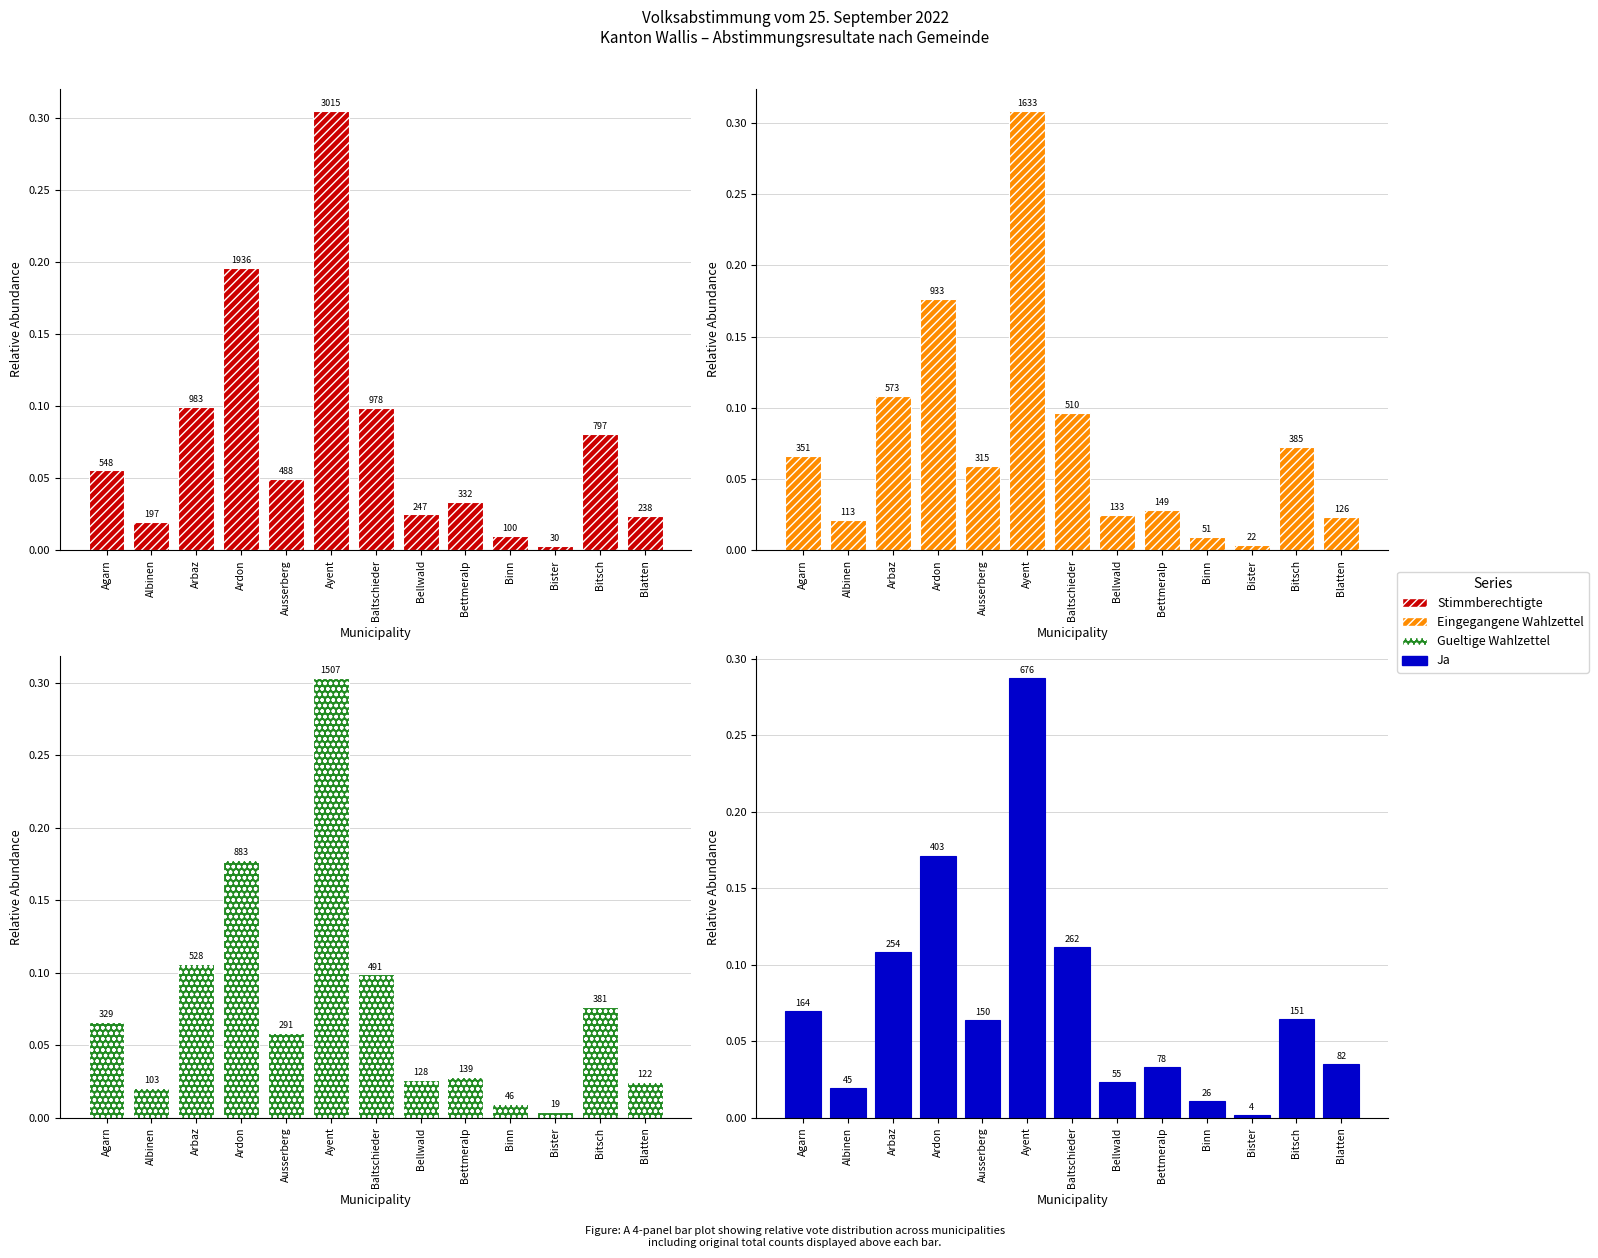

At how many categories does at least one series exceed 0?

13